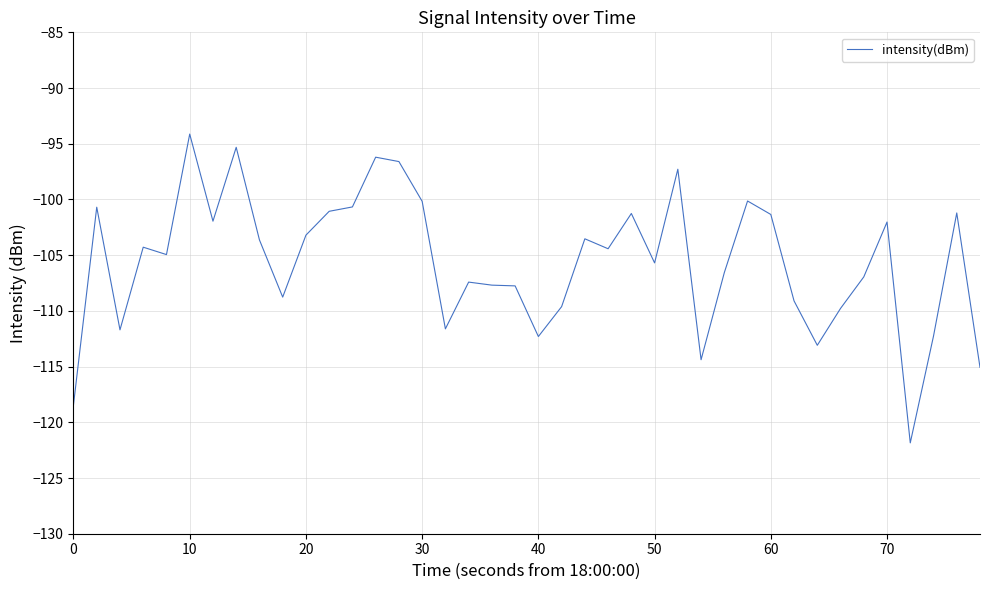

What is the minimum value shown in the chart?

-121.8